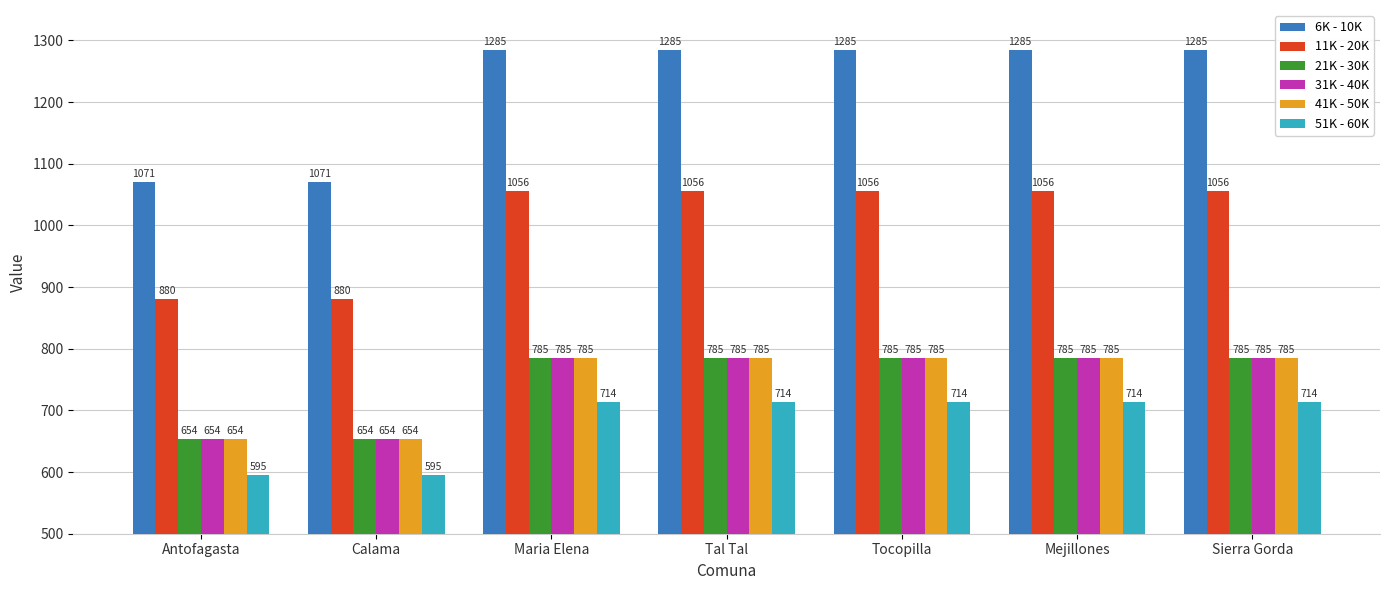

What is the approximate value of 21K - 30K at Mejillones, to the nearest 5?

785